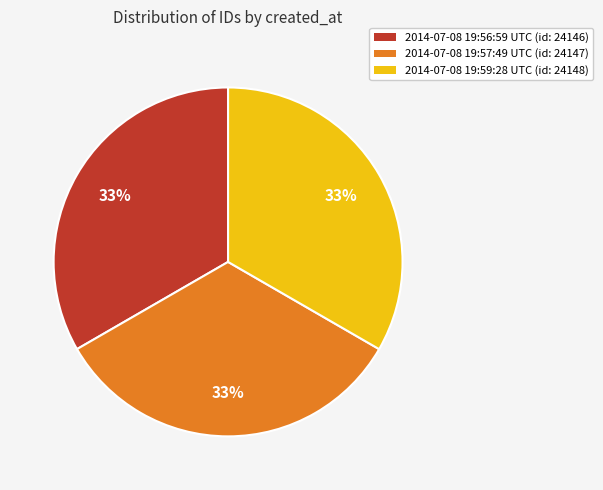

True or false: 2014-07-08 19:56:59 UTC (id: 24146) accounts for 33% of the total.

True